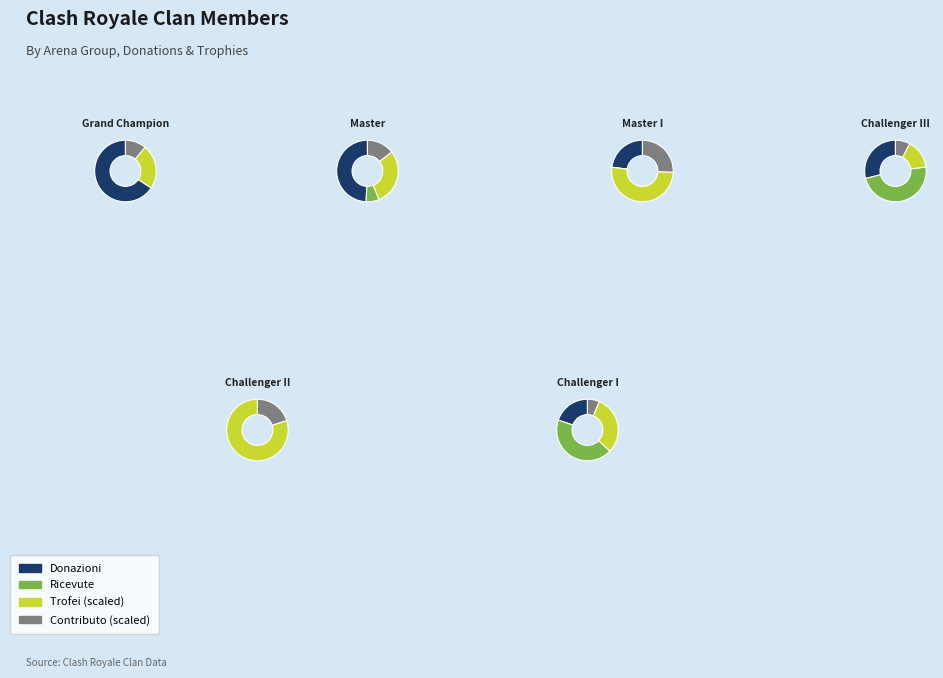

To the nearest percent, what is the difference between the largest and smallest slice percentages?

20%